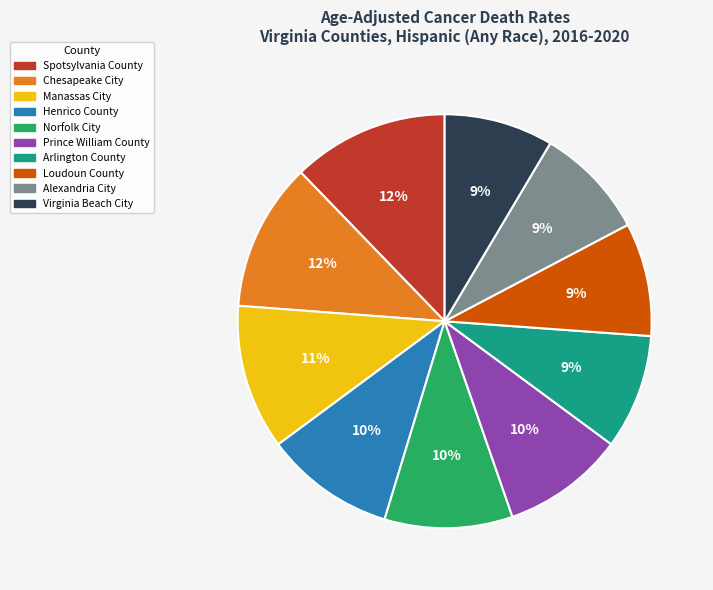

Do Manassas City and Loudoun County together represent more than half of the pie?

No